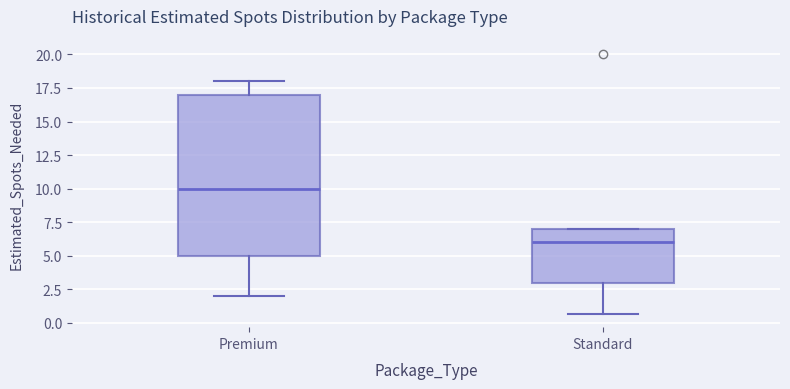

Reading left to right, read every box against the y-axis: the position of its median line, the range the box covers, and the ends of its whiskers. The values are not printed on the chart, so give them approximately, as read against the axis.

Premium: median 10.0, box 5.0 to 17.0, whiskers 2.0 to 18.0
Standard: median 6.0, box 3.0 to 7.0, whiskers 0.5 to 7.0